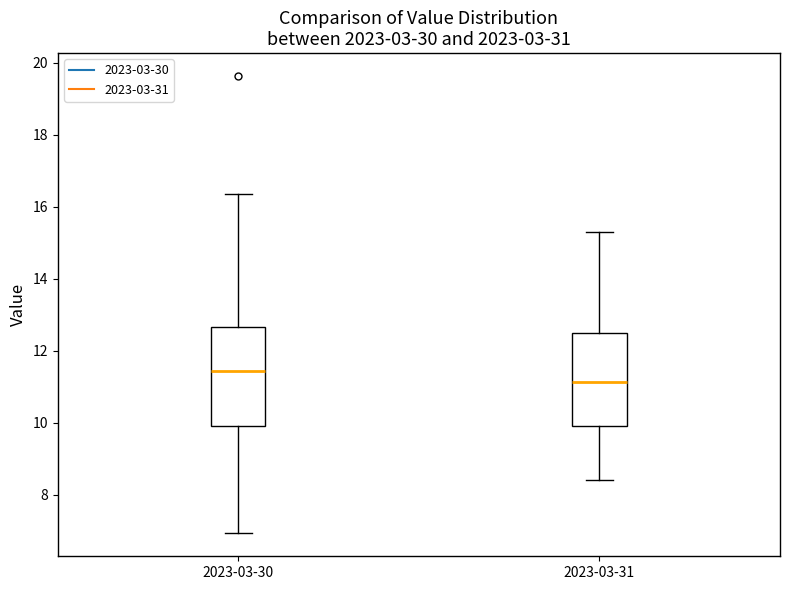

Reading left to right, transcribe this box plot: for each box, give where its median line is, the range the box spans, and where its two whiskers end, as read against the y-axis. The values are not printed on the chart, so give them approximately, as read against the axis.

2023-03-30: median 11.4, box 10.0 to 12.6, whiskers 7.0 to 16.4
2023-03-31: median 11.2, box 10.0 to 12.6, whiskers 8.4 to 15.4